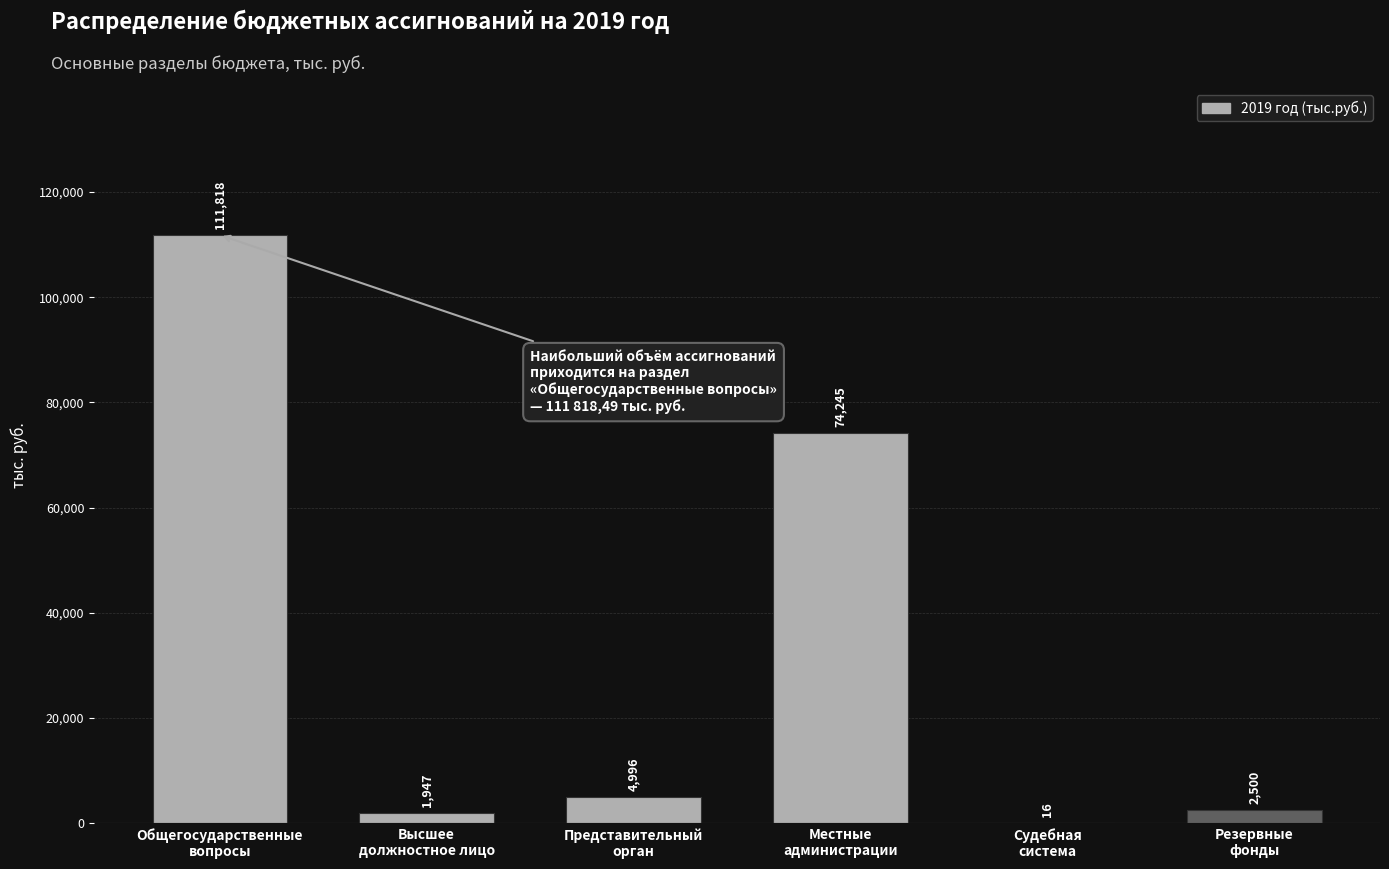

The chart shows a value of 1946.8 at Высшее
должностное лицо. True or false?

True